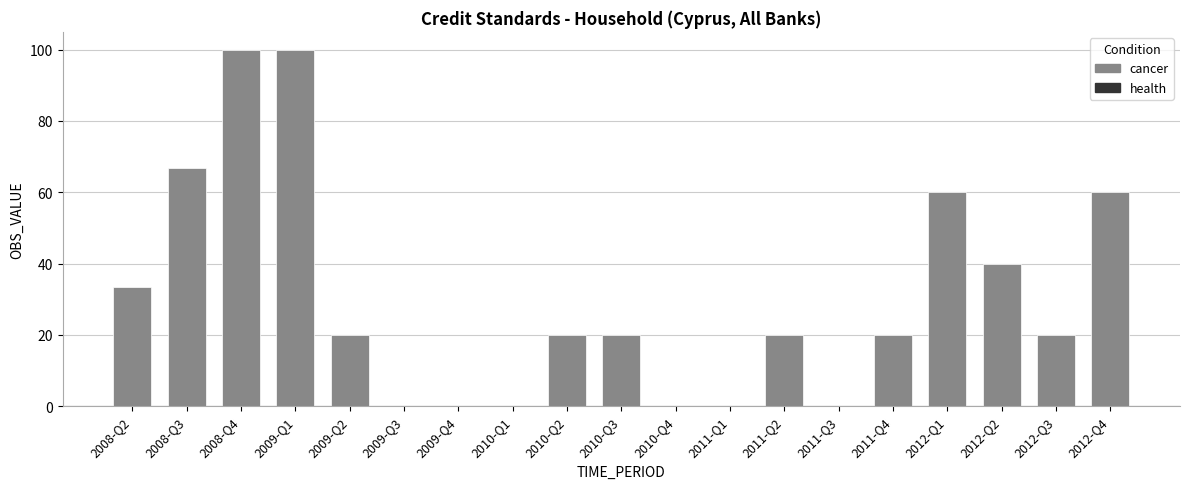

The value at 2009-Q1 is 100.0. True or false?

True